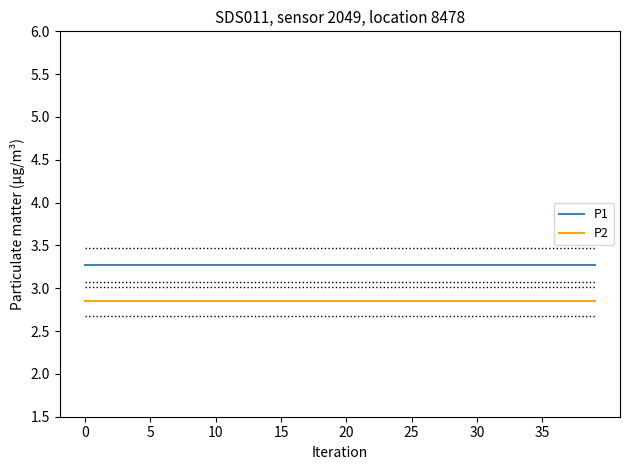

What are all the series names shown in the legend?

P1, P2